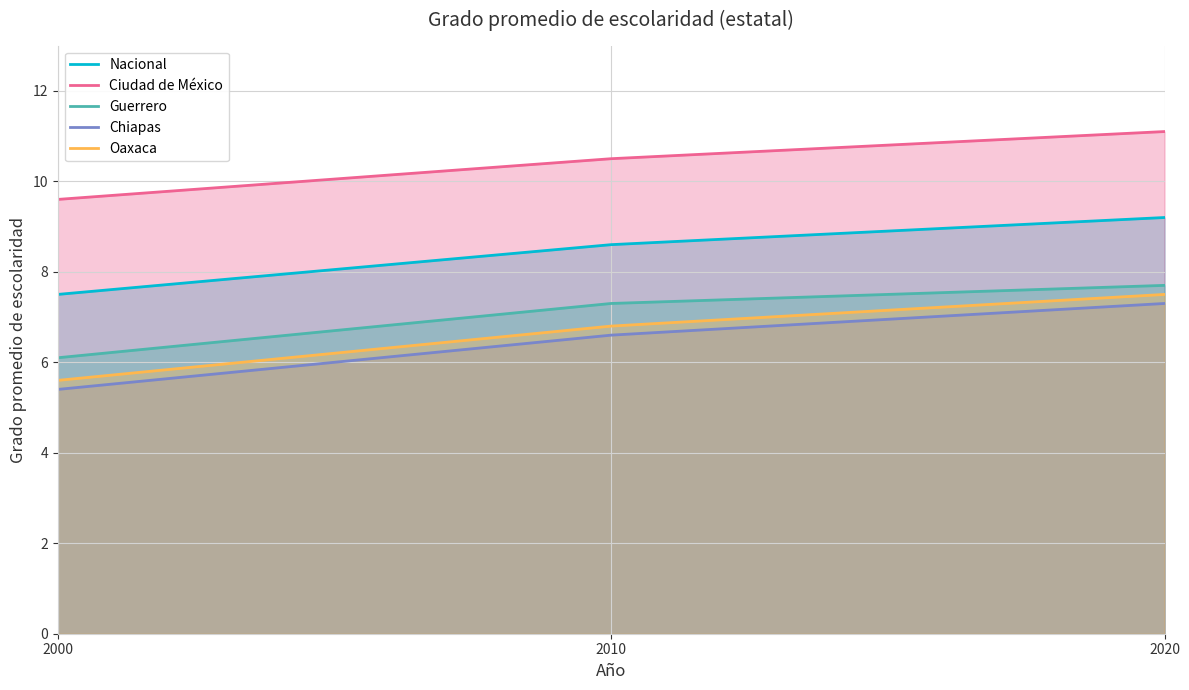

What is the sum of all Guerrero values?

21.1